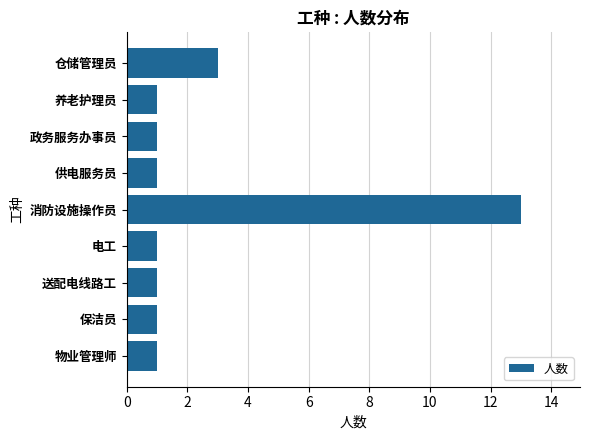

What is the label of the 3rd bar from the bottom?

送配电线路工